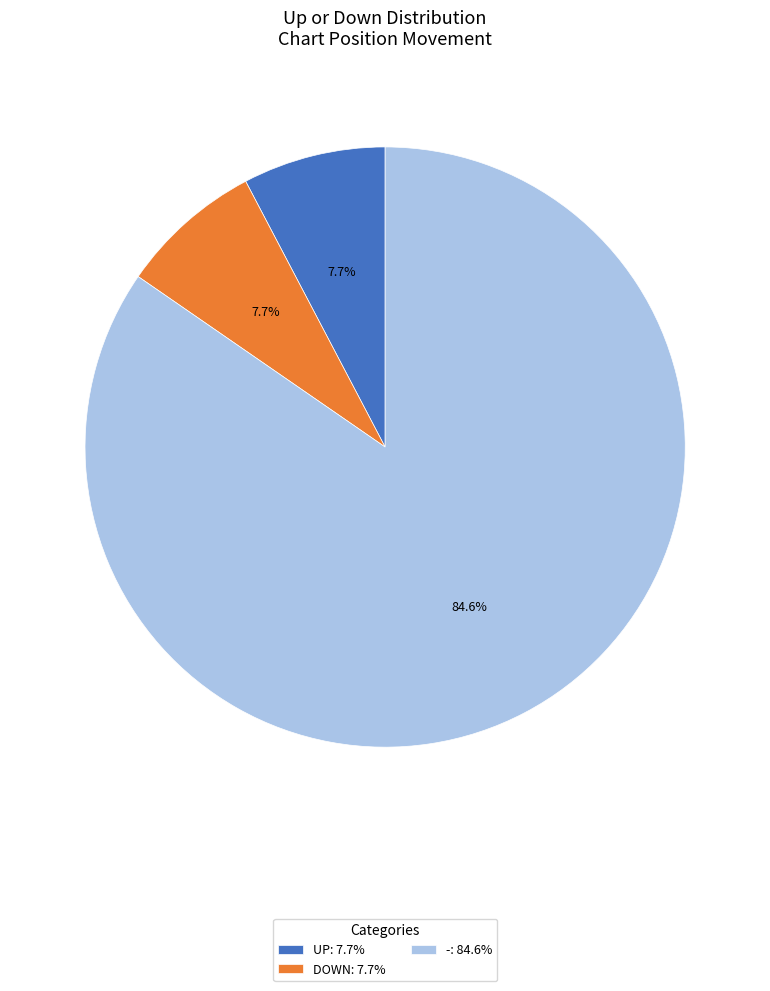

What percentage do DOWN: 7.7% and UP: 7.7% together represent?

15.4%